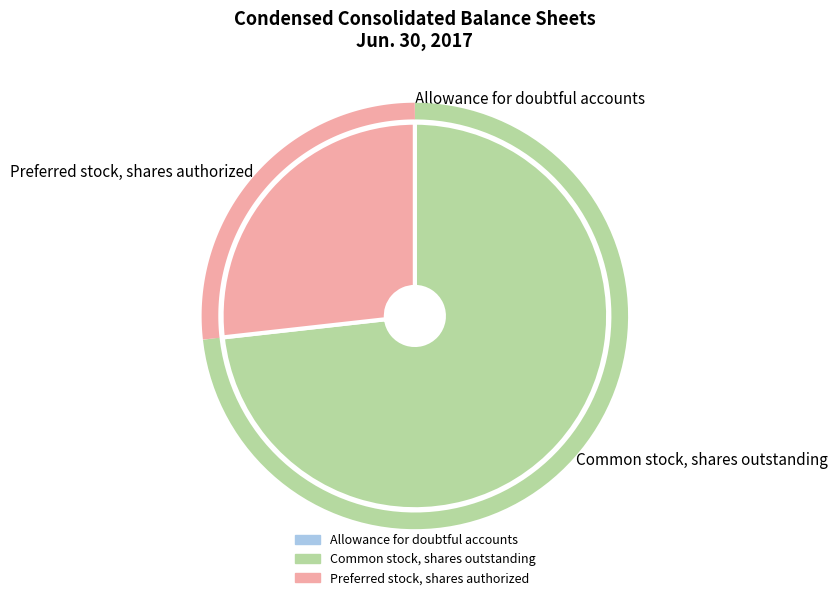

Does any single category account for the majority?

Yes